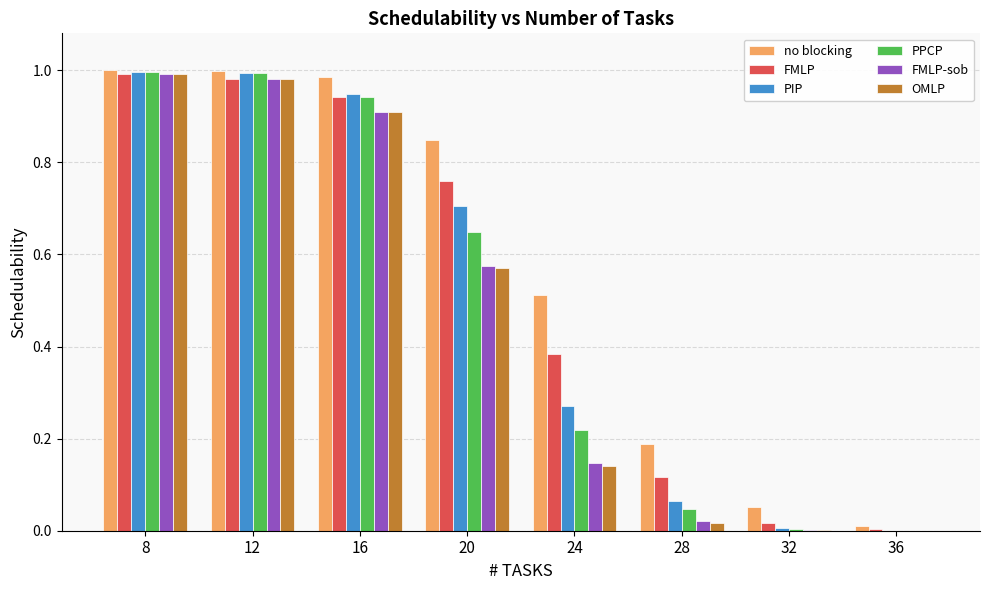

Which series changed the most between 12 and 28?

OMLP